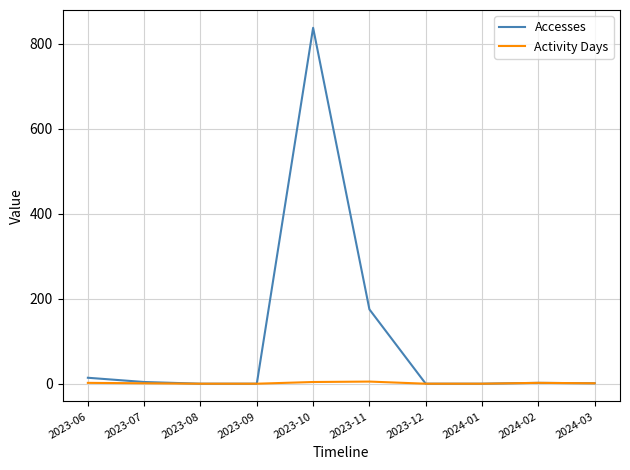

How many series are shown in this chart?

2